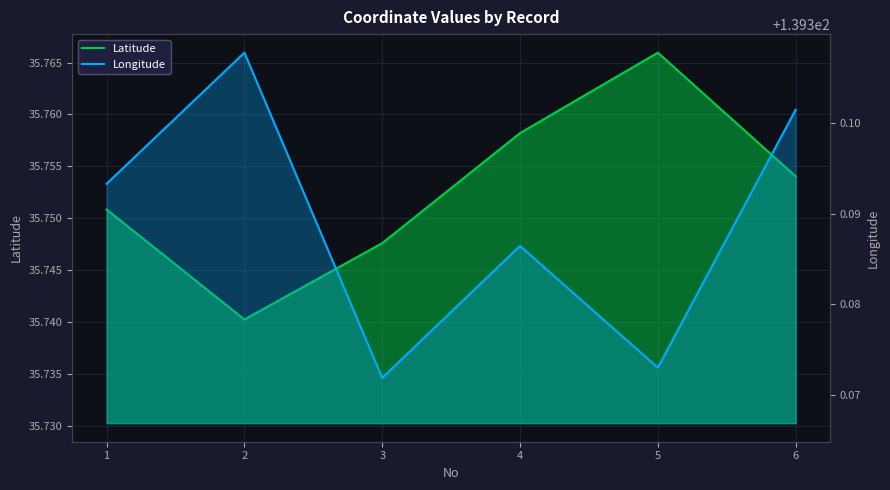

The Latitude series shows 64.3 at 4. True or false?

False